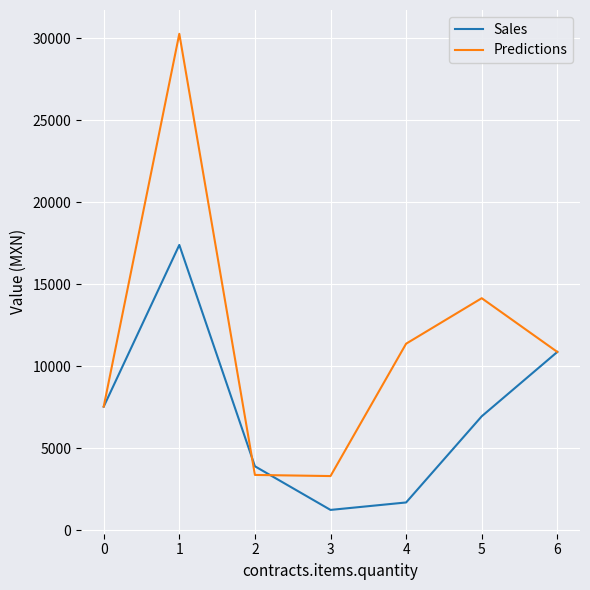

The value of Sales at 1 is 17400.0. True or false?

True